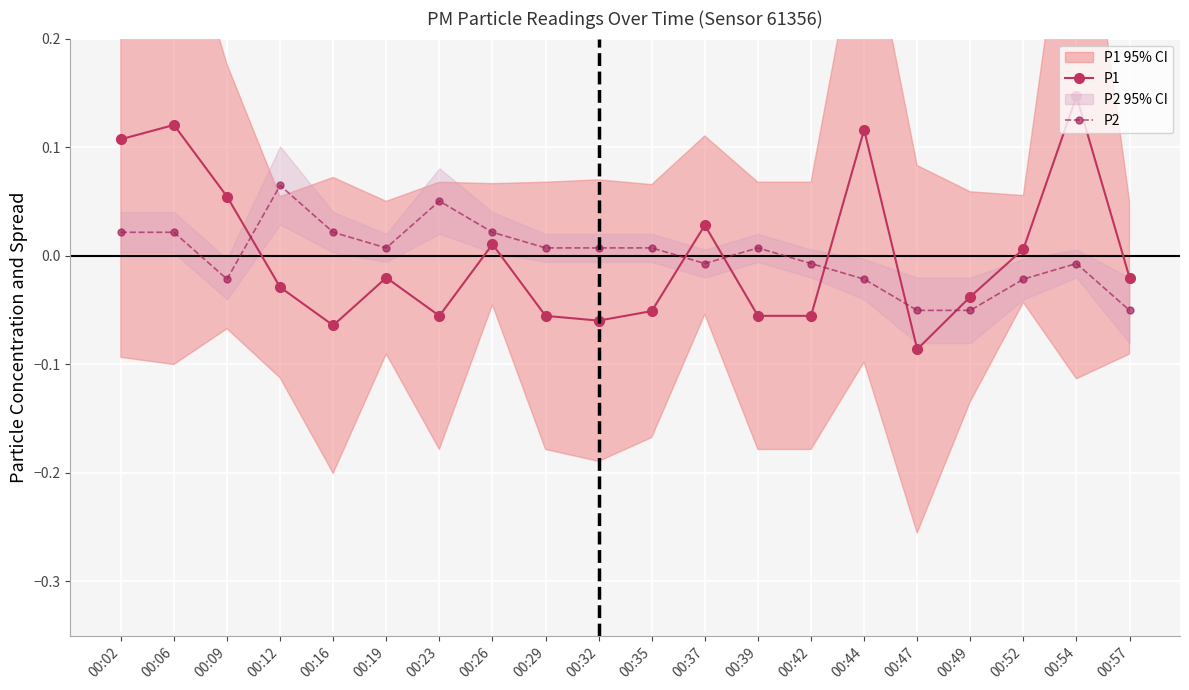

At which category is the sum across all series the highest?

00:06